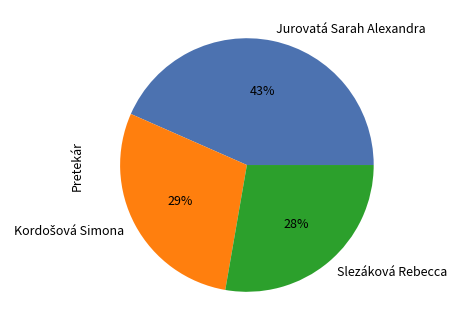

True or false: Slezáková Rebecca accounts for 28% of the total.

True